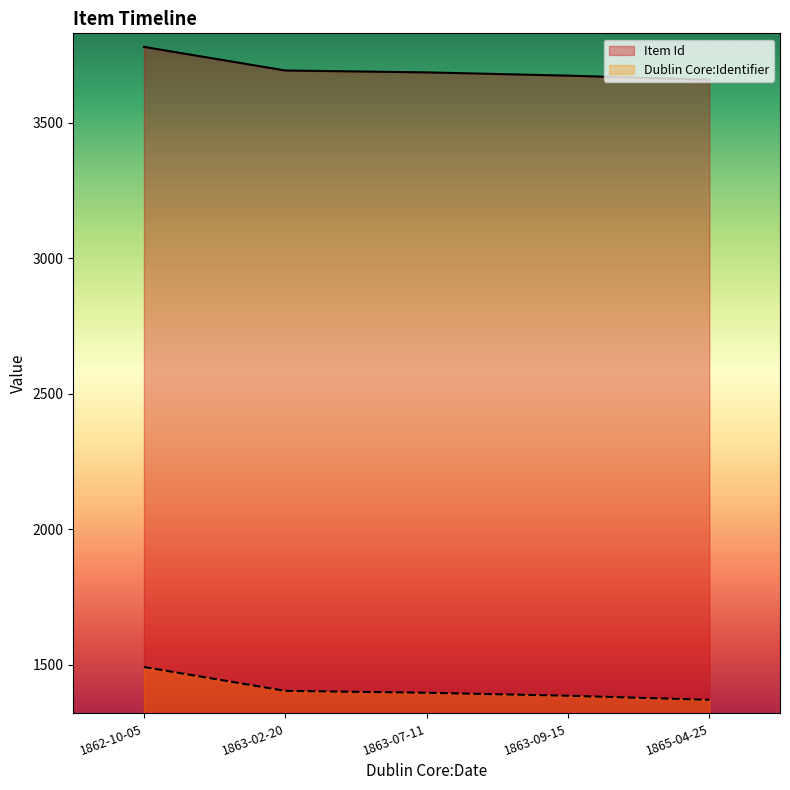

What is the sum of all Dublin Core:Identifier values?

7050